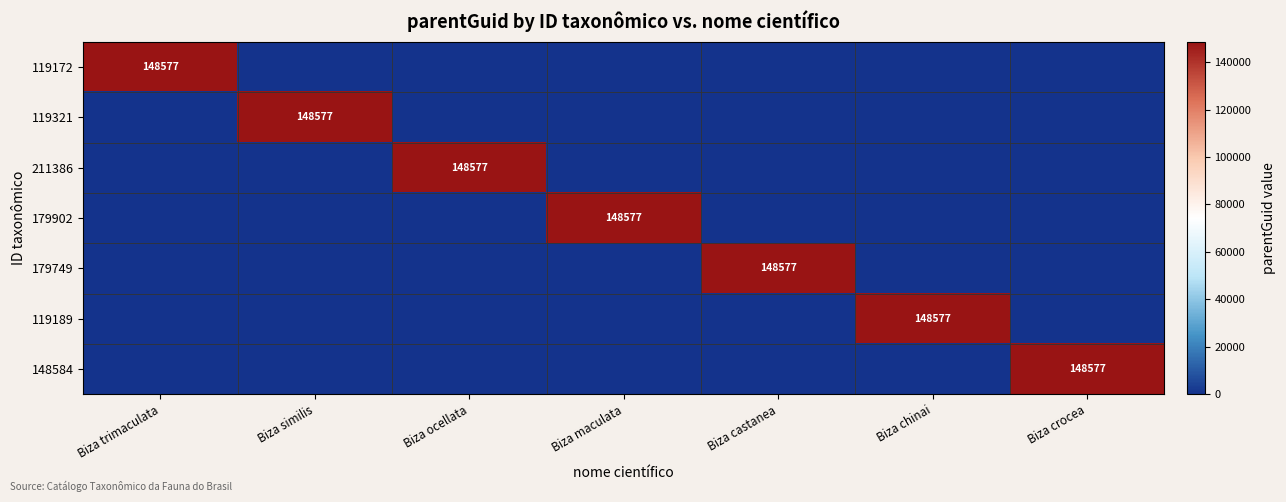

The value of 119321 at Biza similis is 148577. True or false?

True